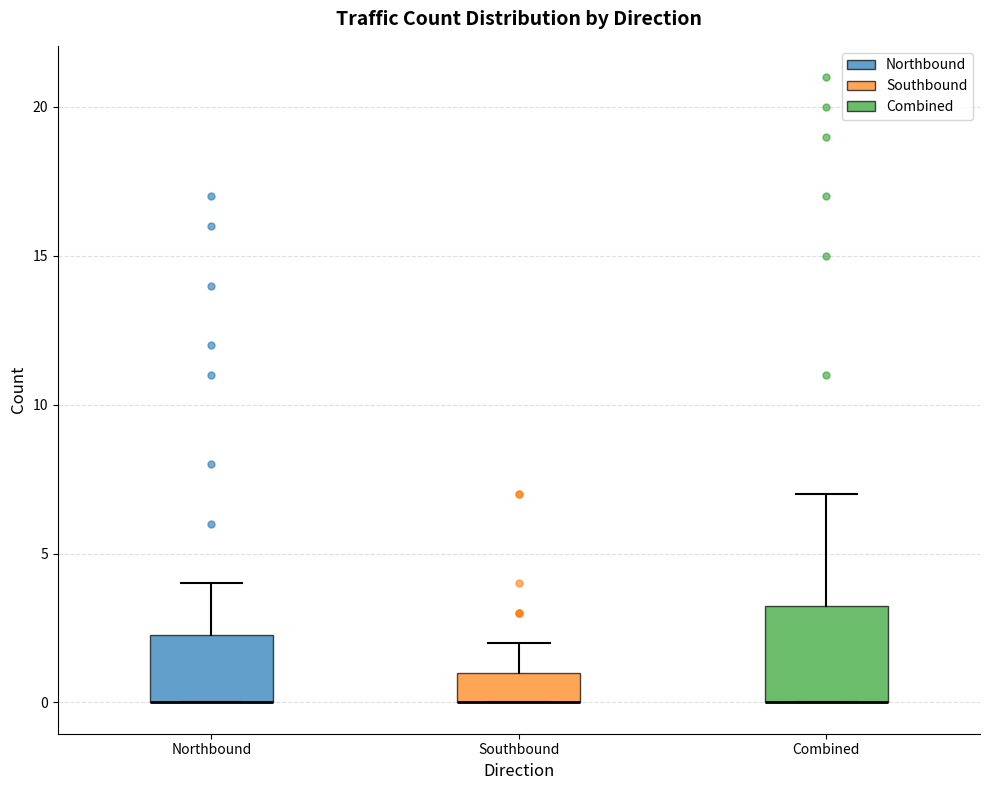

Where is the lower edge of the box for Combined on the y-axis? The values are not printed on the chart, so give them approximately, as read against the axis.

0.0